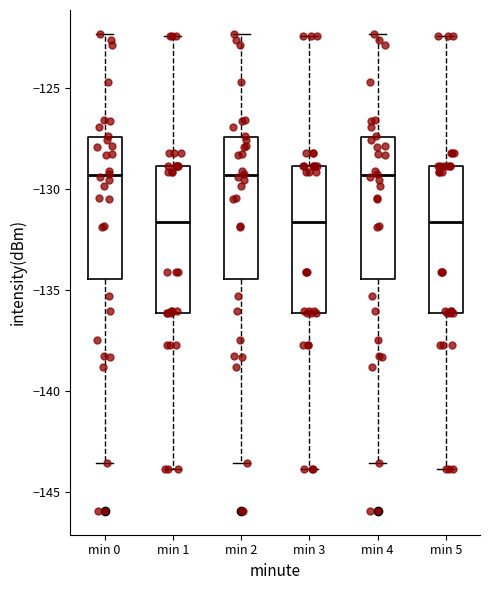

Where does the median line of the box for min 4 sit on the y-axis? The values are not printed on the chart, so give them approximately, as read against the axis.

-129.5